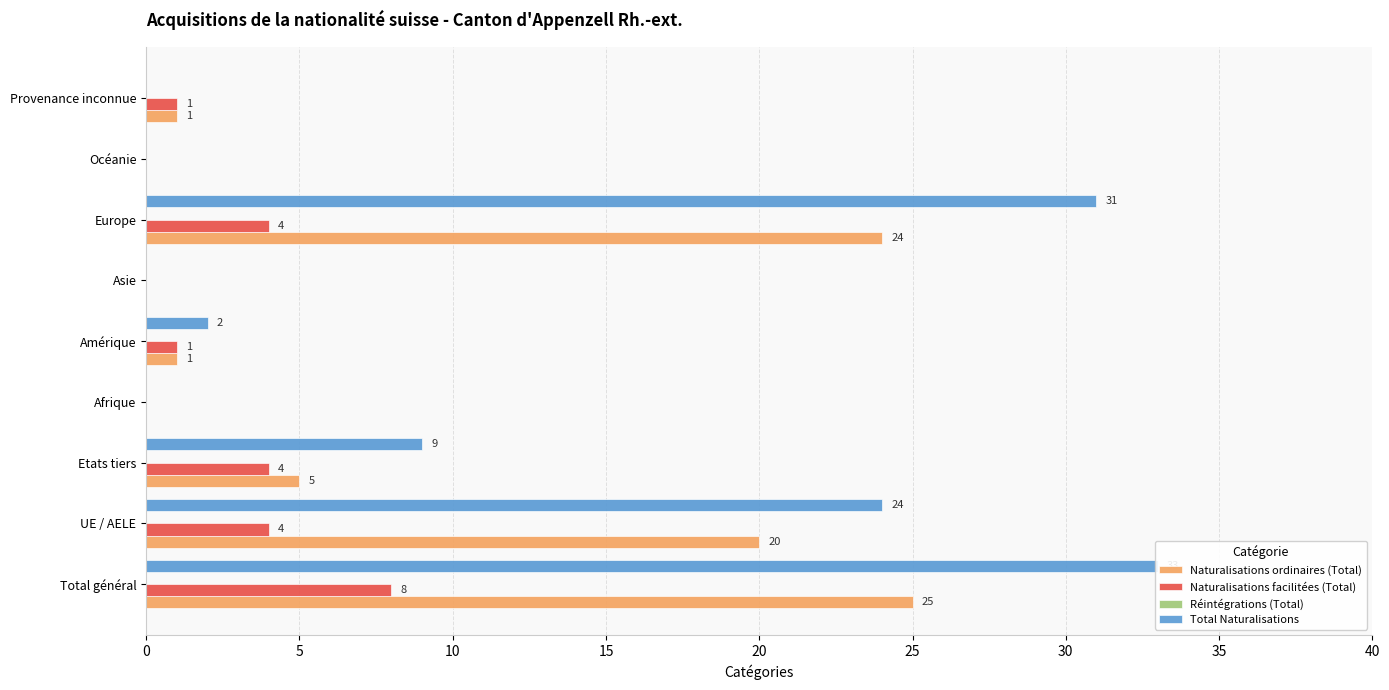

How many groups of bars are there?

9